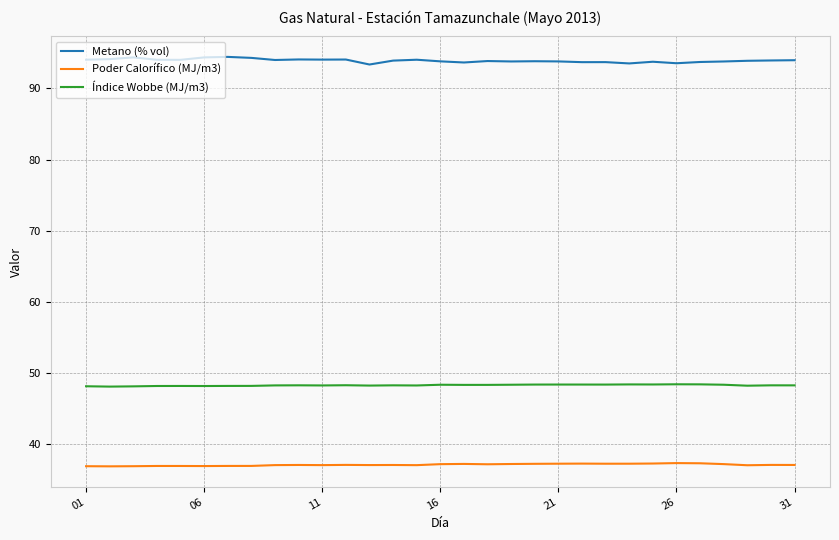

True or false: Índice Wobbe (MJ/m3) and Poder Calorífico (MJ/m3) intersect in this chart.

False